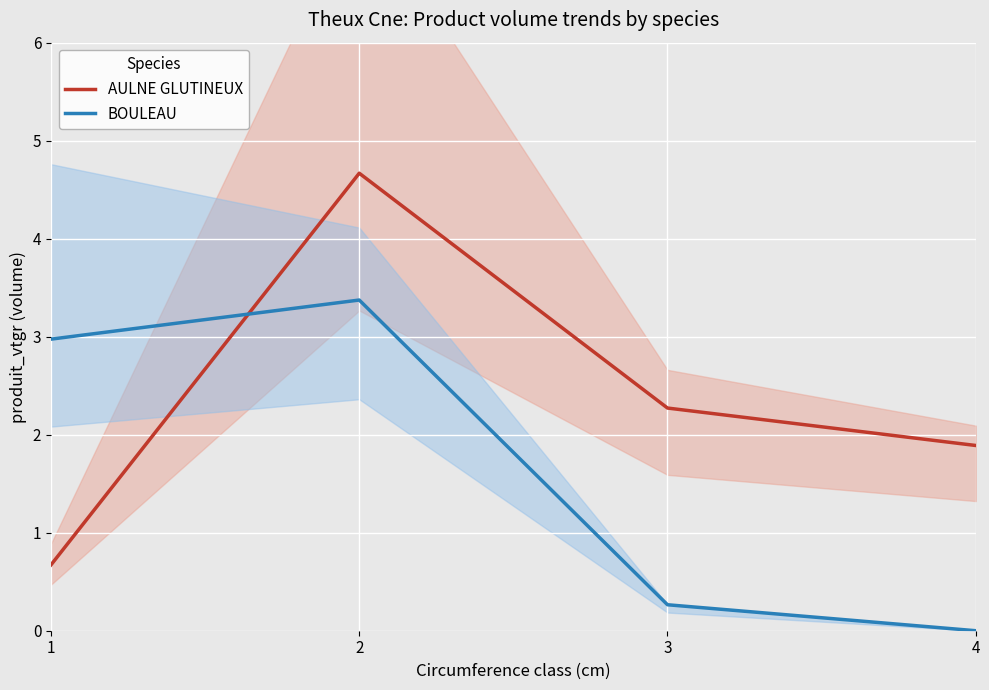

Reading left to right, list all the values displayed in this chart.

AULNE GLUTINEUX: 0.7	4.7	2.3	1.9
BOULEAU: 3.0	3.4	0.3	0.0